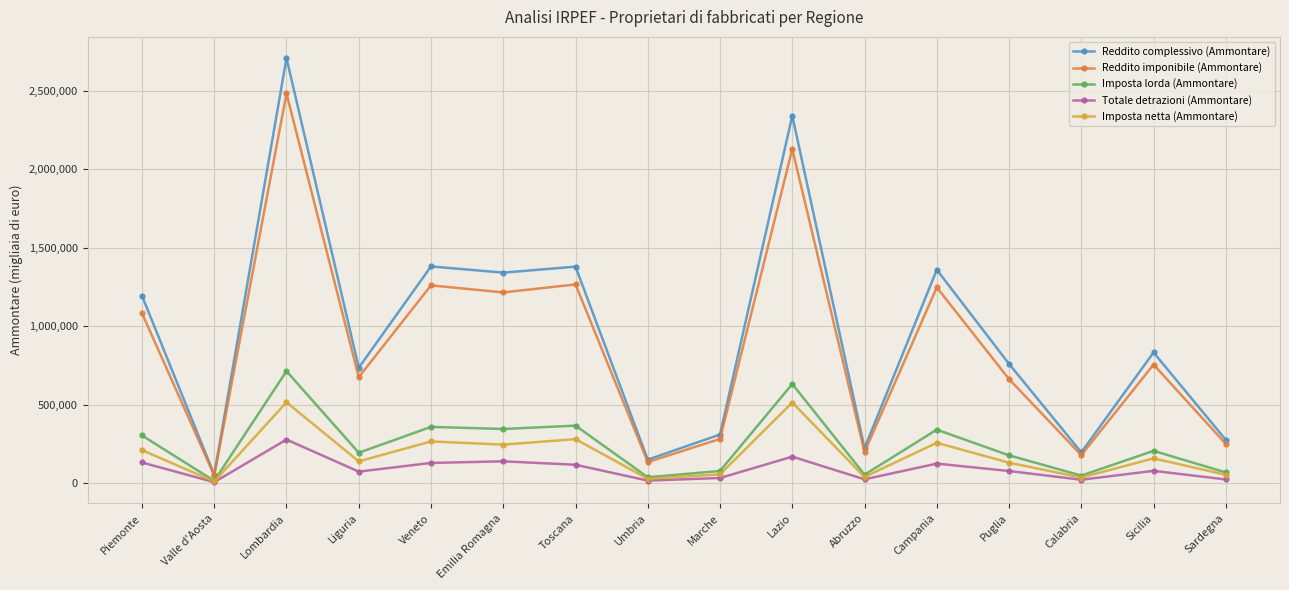

At which category does Totale detrazioni (Ammontare) reach its first local peak?

Lombardia